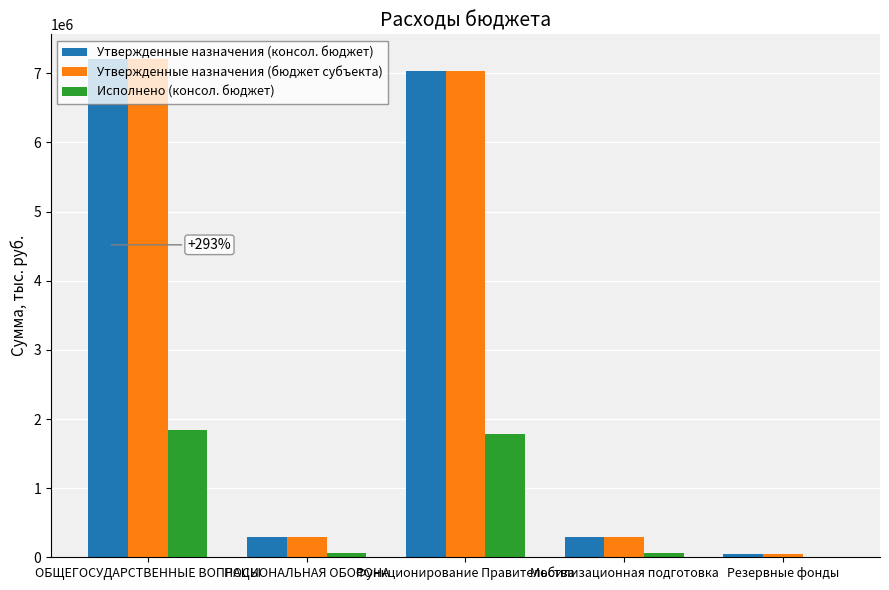

The Исполнено (консол. бюджет) series shows 1147915.6 at Функционирование Правительства. True or false?

False